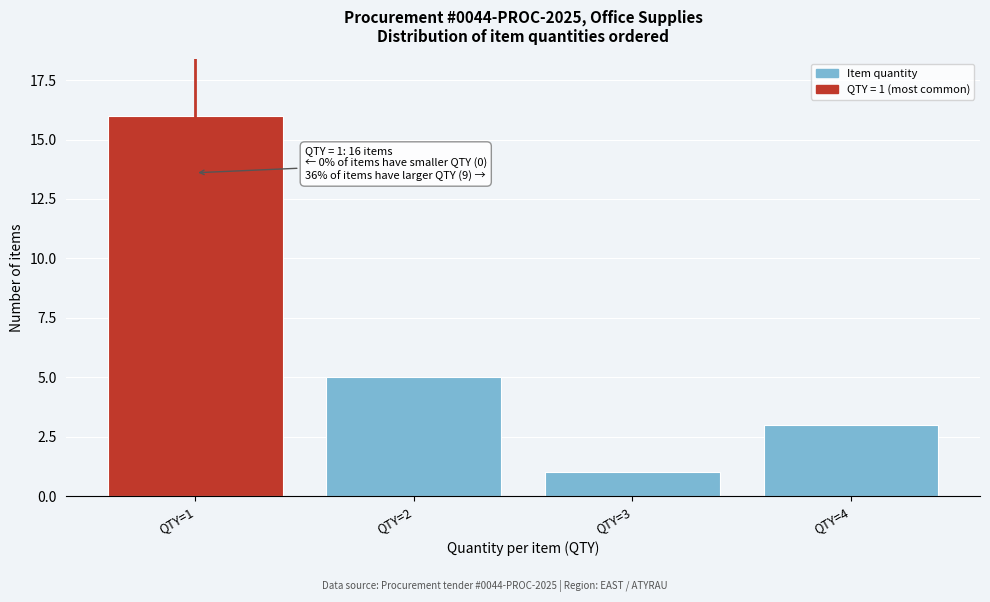

Reading left to right, transcribe all the data shown in this chart.

16	5	1	3